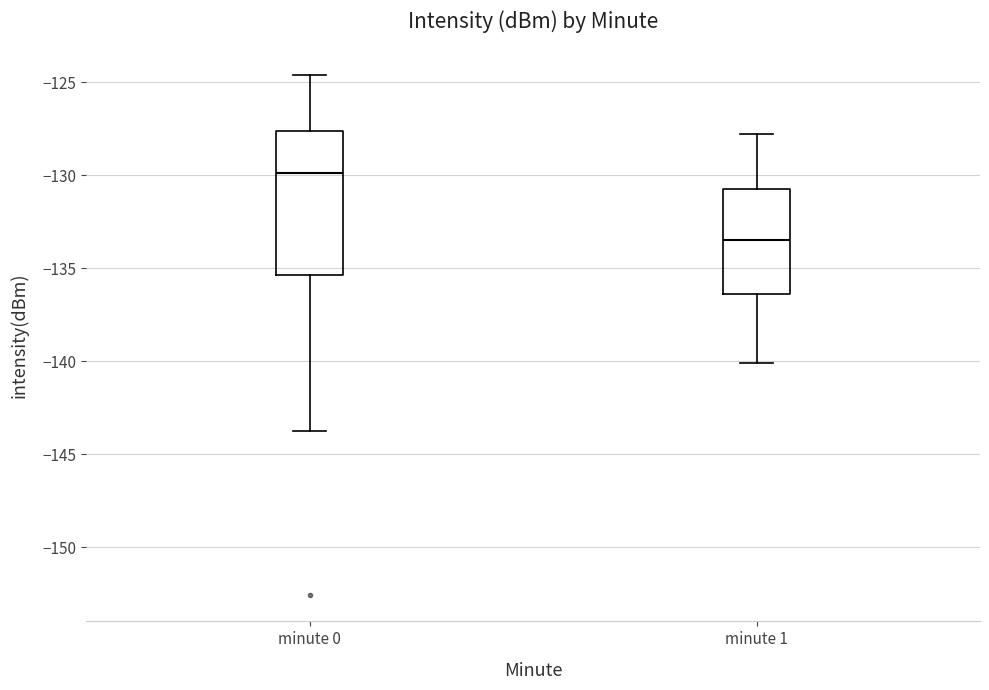

Reading left to right, transcribe this box plot: for each box, give where its median line is, the range the box spans, and where its two whiskers end, as read against the y-axis. The values are not printed on the chart, so give them approximately, as read against the axis.

minute 0: median -130.0, box -135.5 to -127.5, whiskers -144.0 to -124.5
minute 1: median -133.5, box -136.5 to -130.5, whiskers -140.0 to -128.0